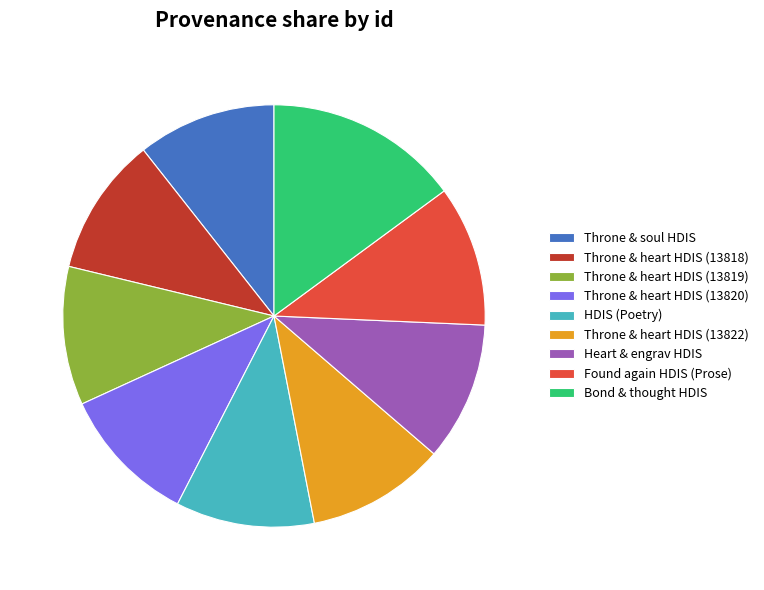

Approximately how many times larger is the value at HDIS (Poetry) compared to Throne & heart HDIS (13820)?

1.0